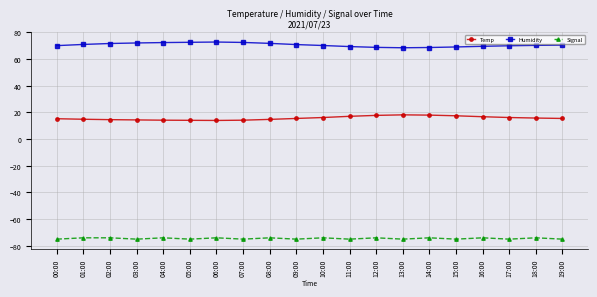

How many categories are shown in the chart?

20